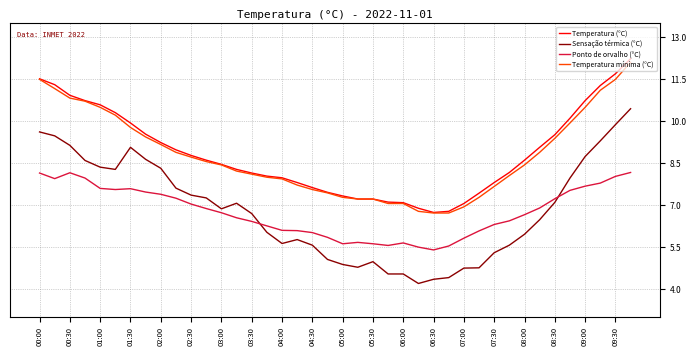

How many lines are shown in the chart?

4